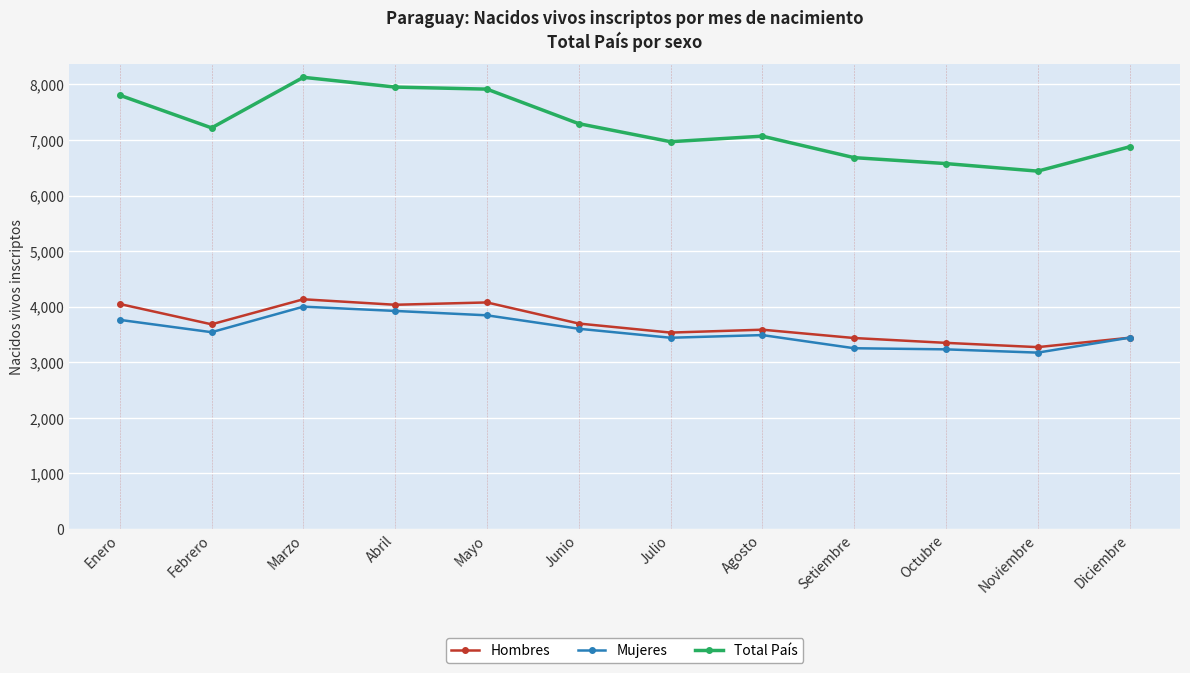

What is the label of the 7th point from the left?

Julio